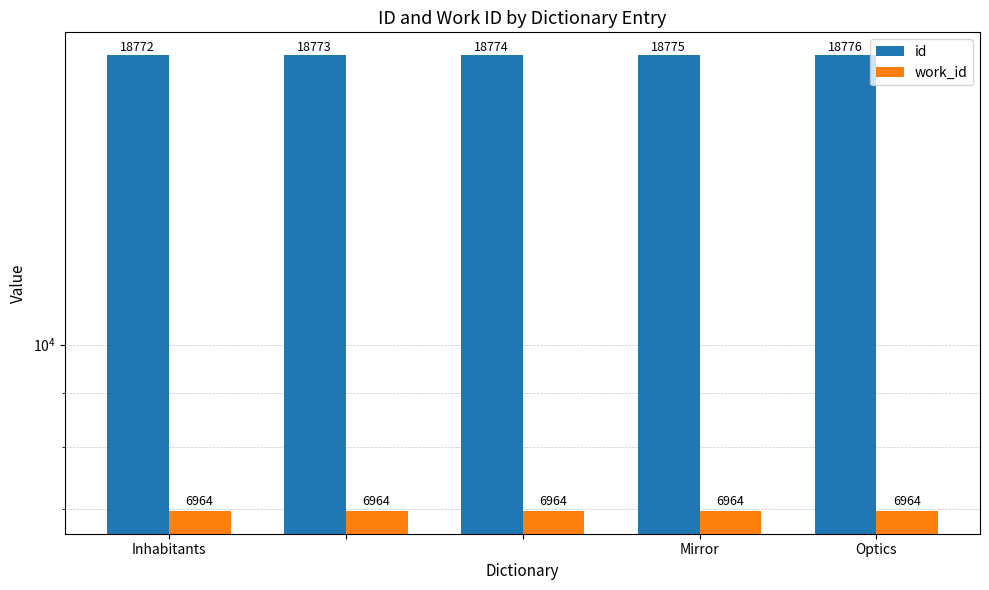

How many groups of bars are there?

5